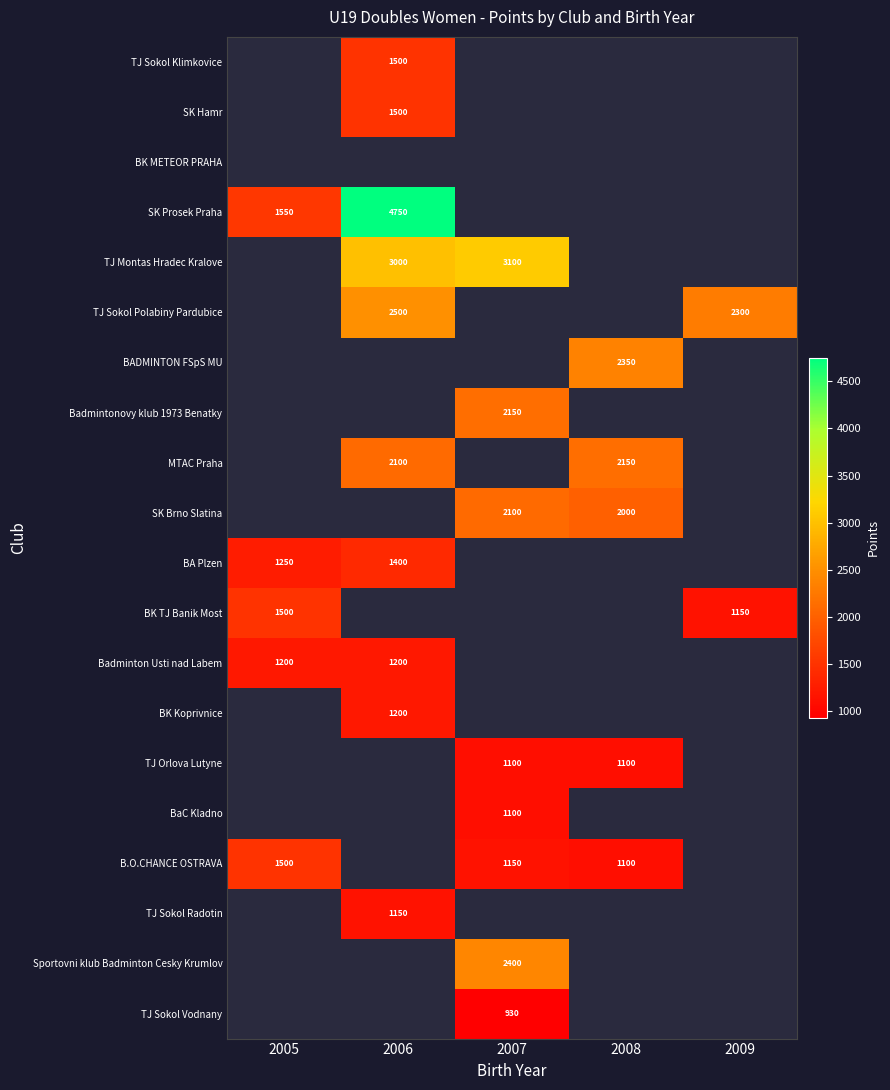

Is it true that BaC Kladno equals 1549 at 2007?

False